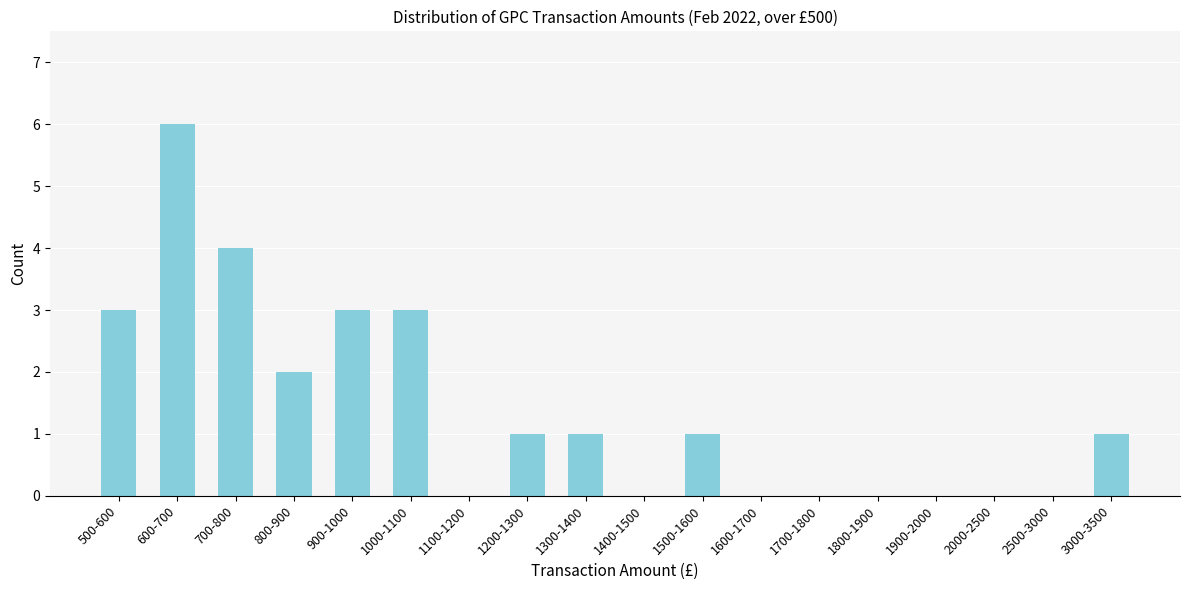

Reading left to right, what are all the values shown in this chart?

500-600=3	600-700=6	700-800=4	800-900=2	900-1000=3	1000-1100=3	1100-1200=0	1200-1300=1	1300-1400=1	1400-1500=0	1500-1600=1	1600-1700=0	1700-1800=0	1800-1900=0	1900-2000=0	2000-2500=0	2500-3000=0	3000-3500=1